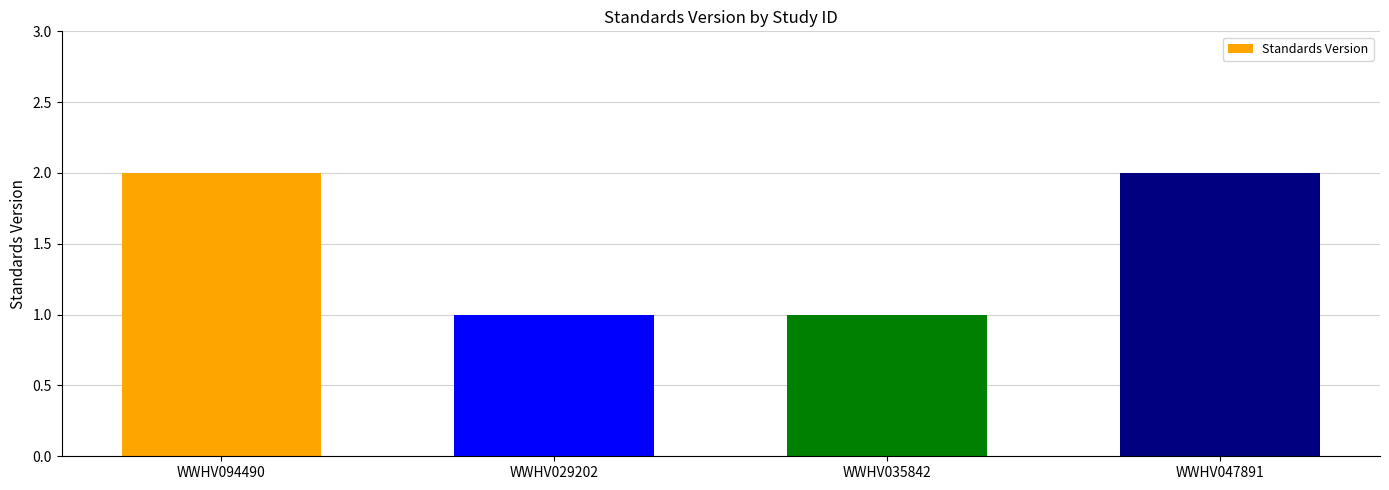

True or false: the data shows 0 at WWHV029202.

False